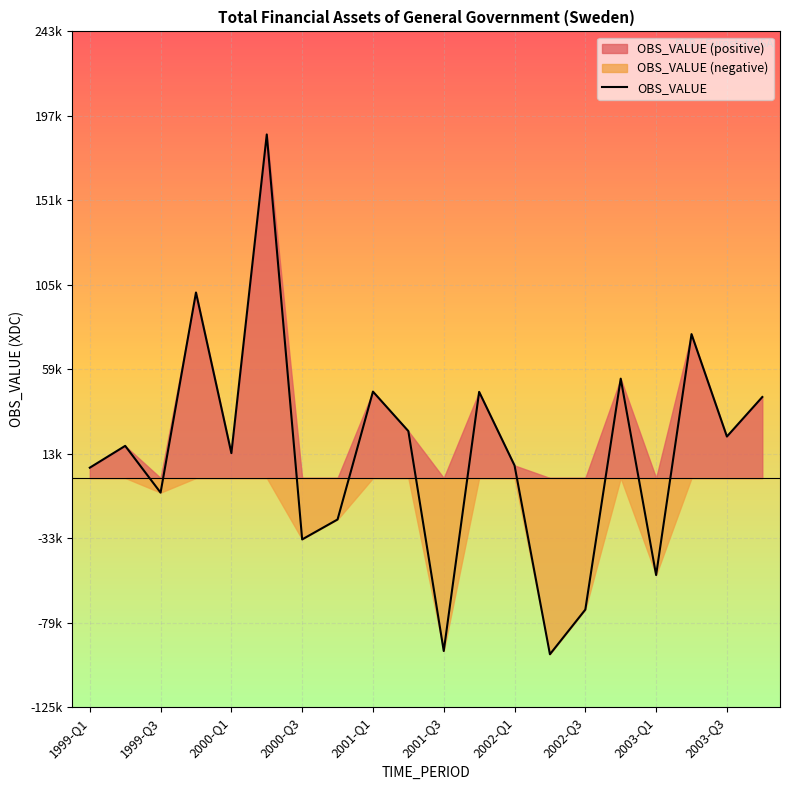

How many interior local peaks (higher than both neighbors) does the data have?

7